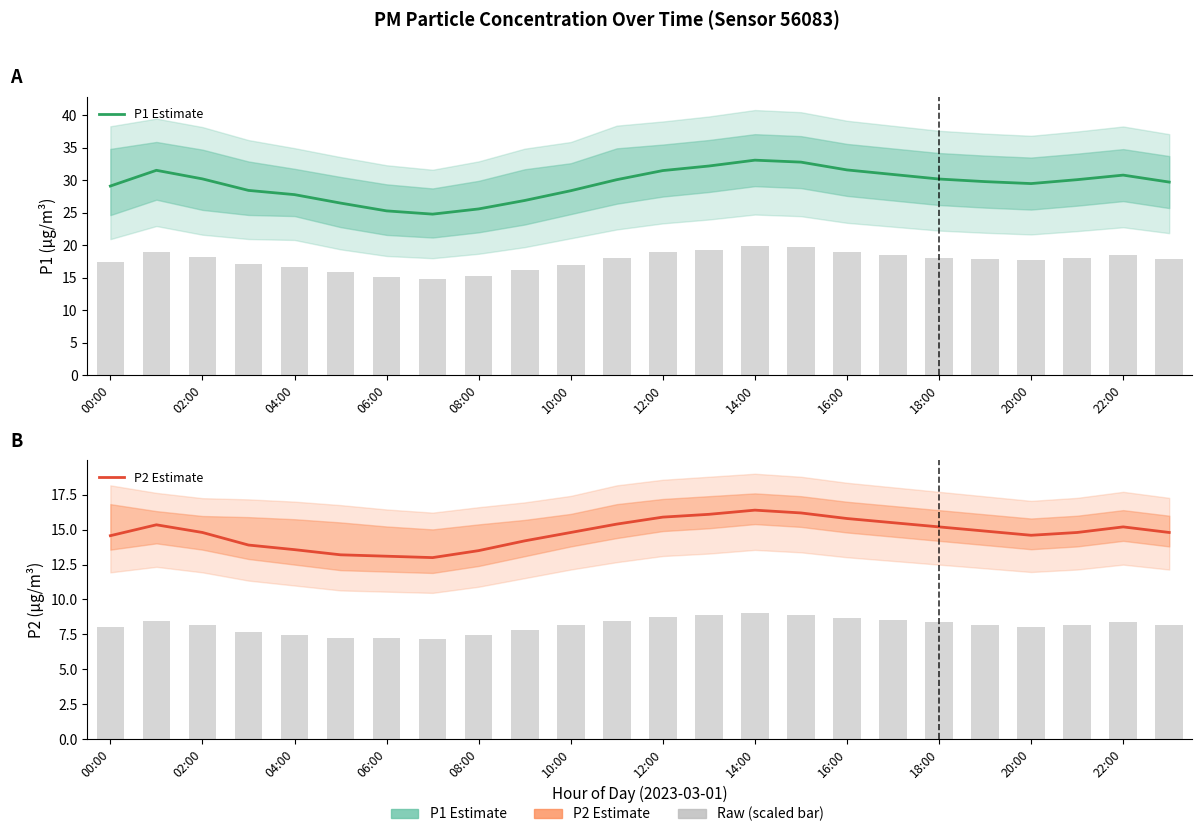

Which has a higher value, 20:00 or 23?

23